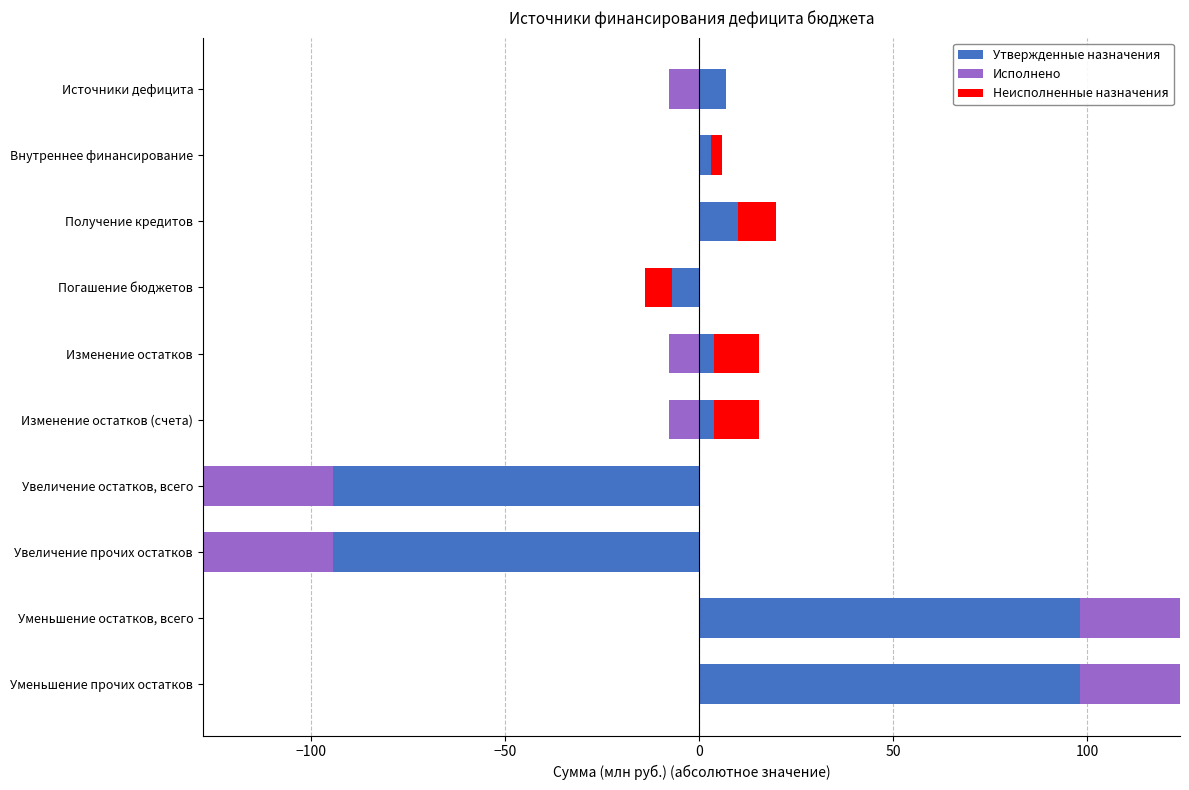

Is it true that Исполнено equals 12.7 at Изменение остатков (счета)?

False